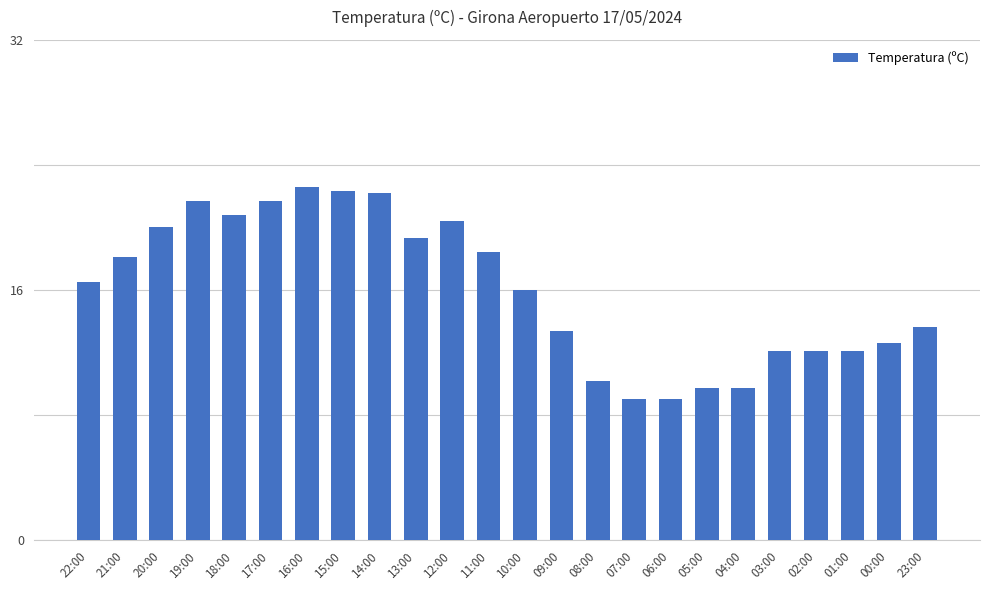

What is the maximum value shown in the chart?

22.6